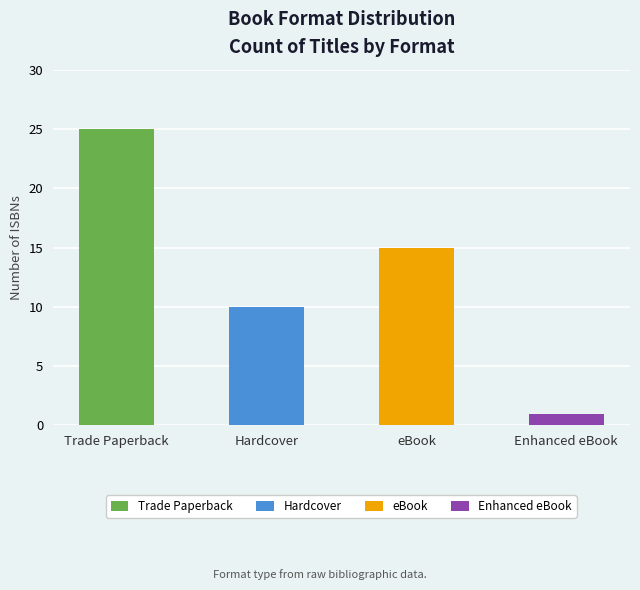

What is the average value?

13